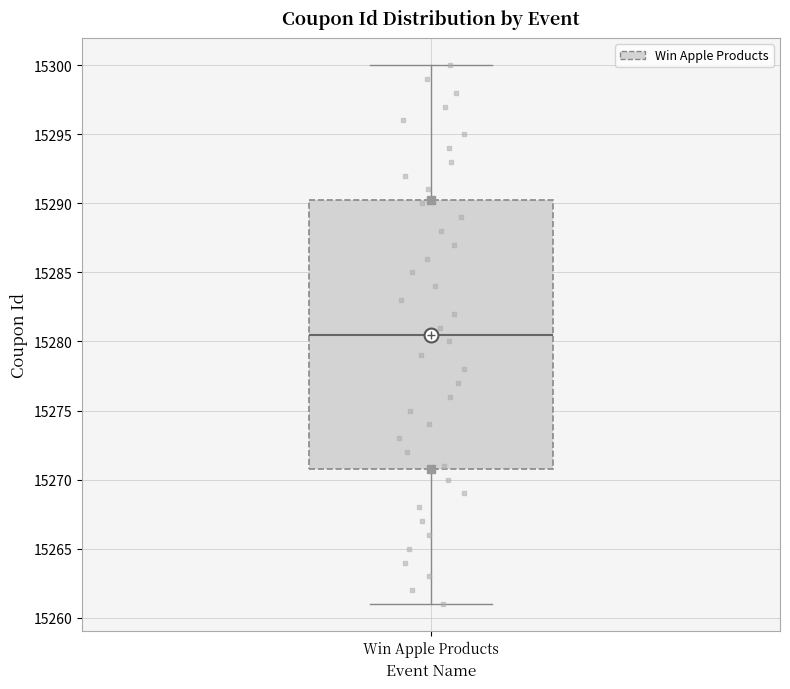

Where does the upper whisker of the box for Win Apple Products end on the y-axis? The values are not printed on the chart, so give them approximately, as read against the axis.

15300.0